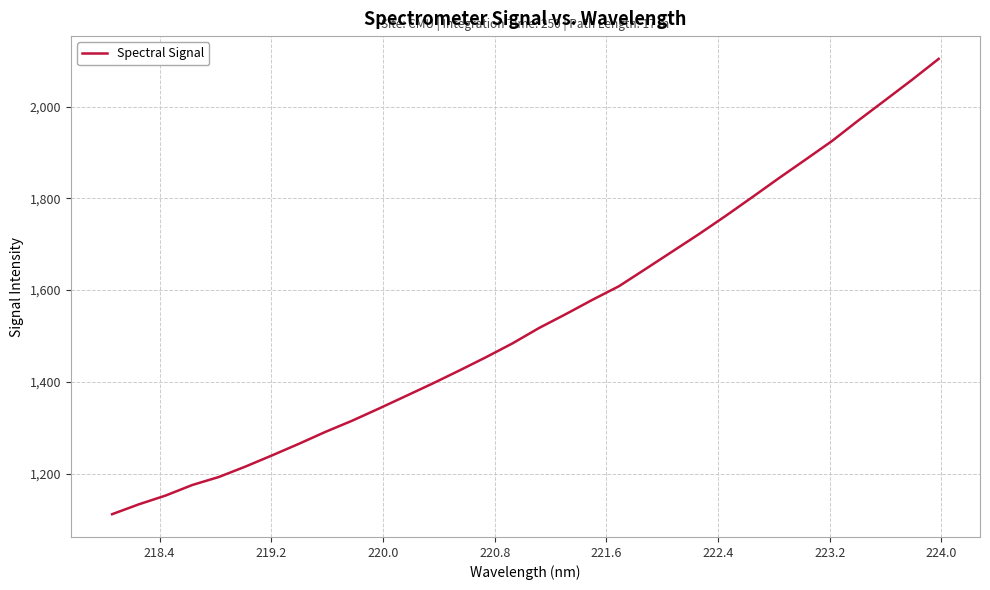

What is the difference between the maximum and minimum values?

992.8